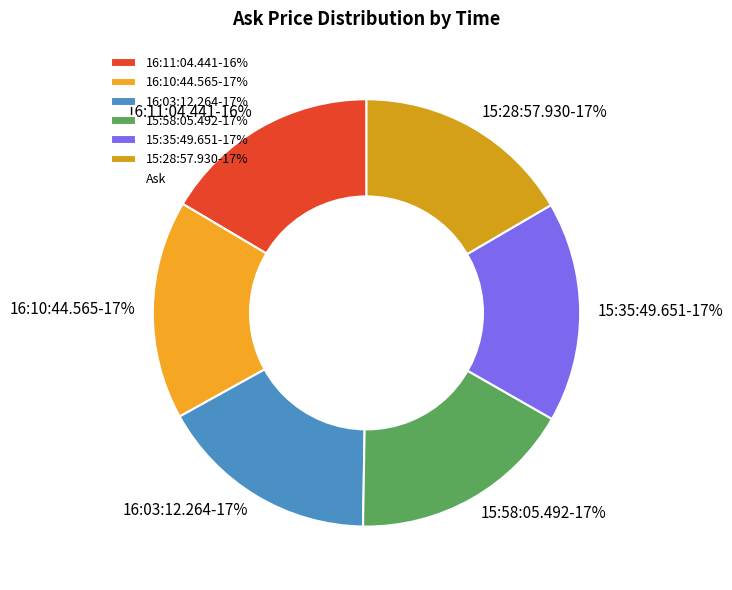

Does any single category account for the majority?

No